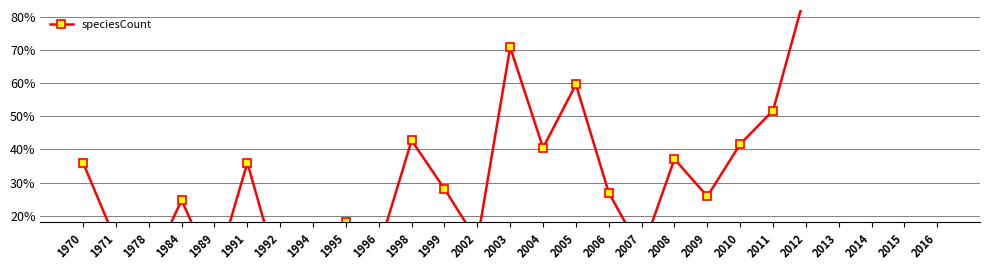

What is the maximum value shown in the chart?

1.0